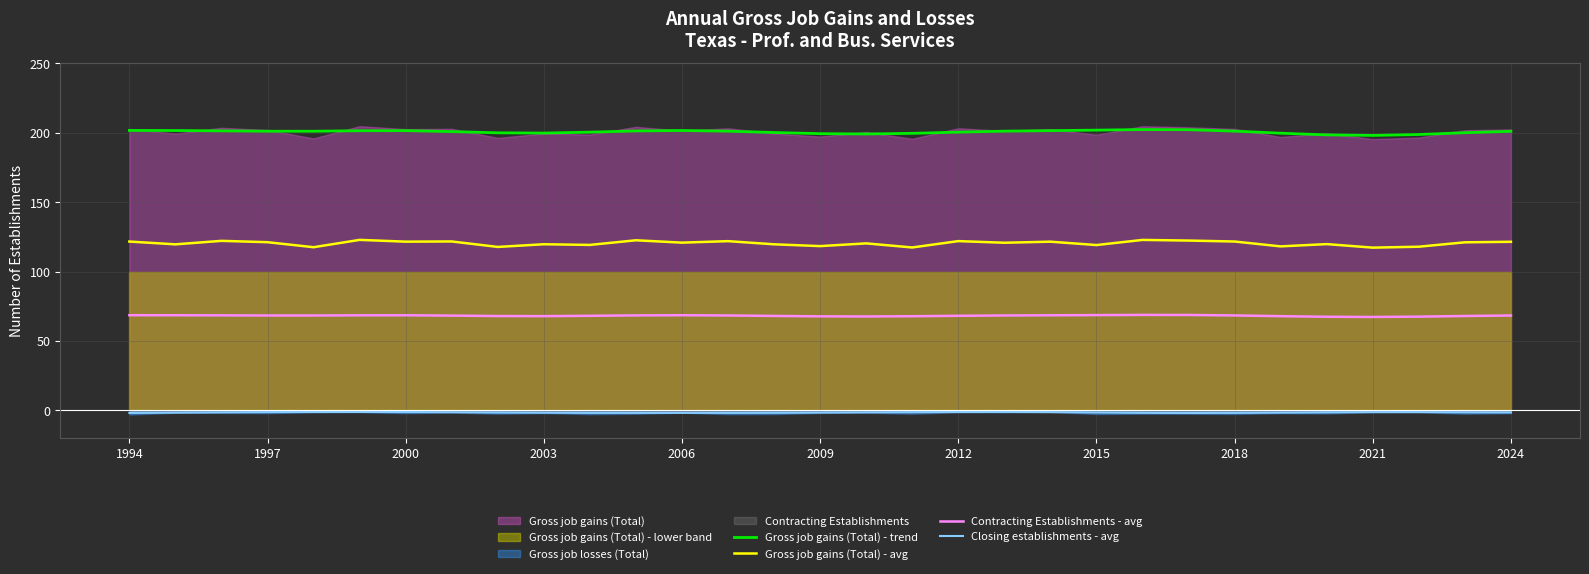

Is it true that Gross job gains (Total) - avg equals 119.1 at 2015?

True